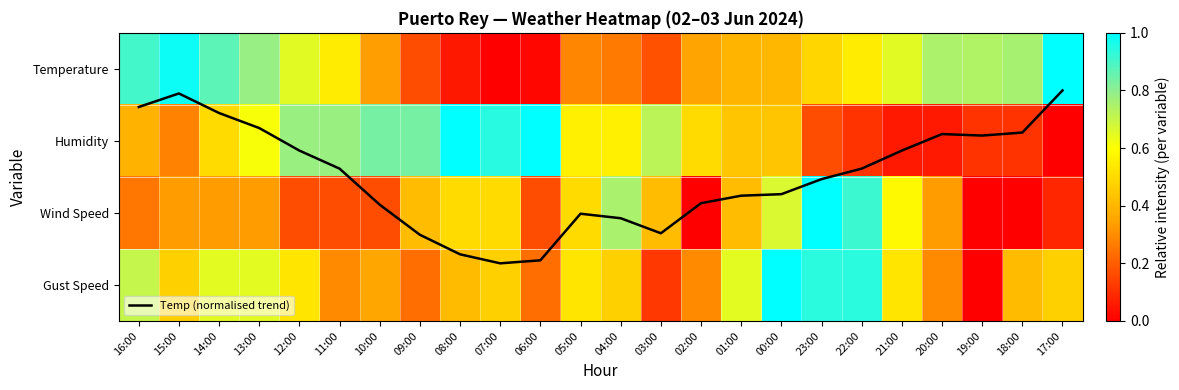

What is the difference between the highest and lowest values at 15:00?

0.7